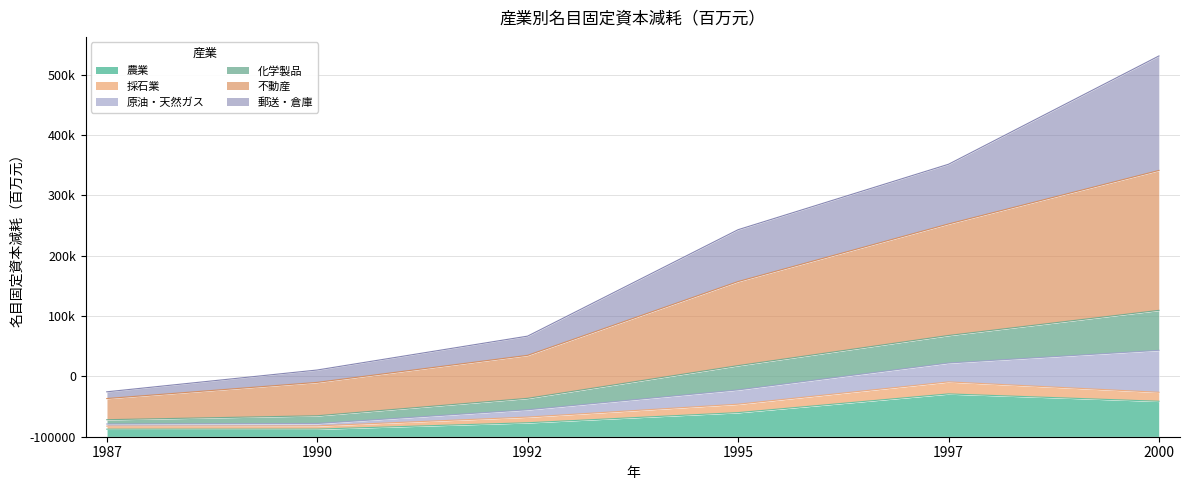

True or false: 不動産 and 化学製品 intersect in this chart.

False